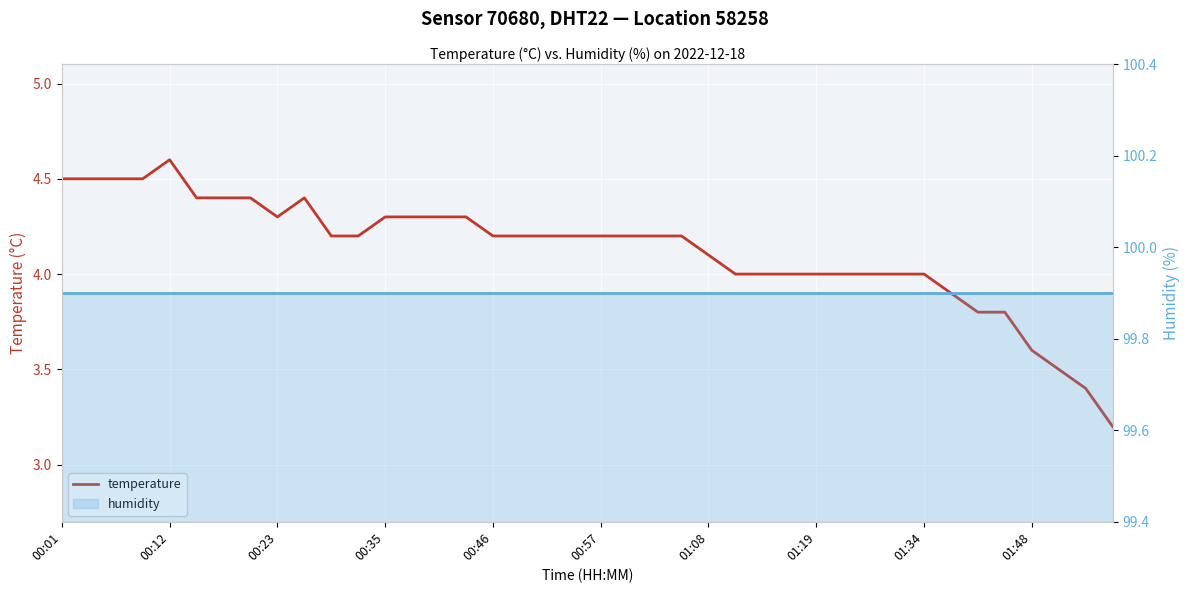

What is the difference between the maximum and minimum values in the temperature series?

1.4